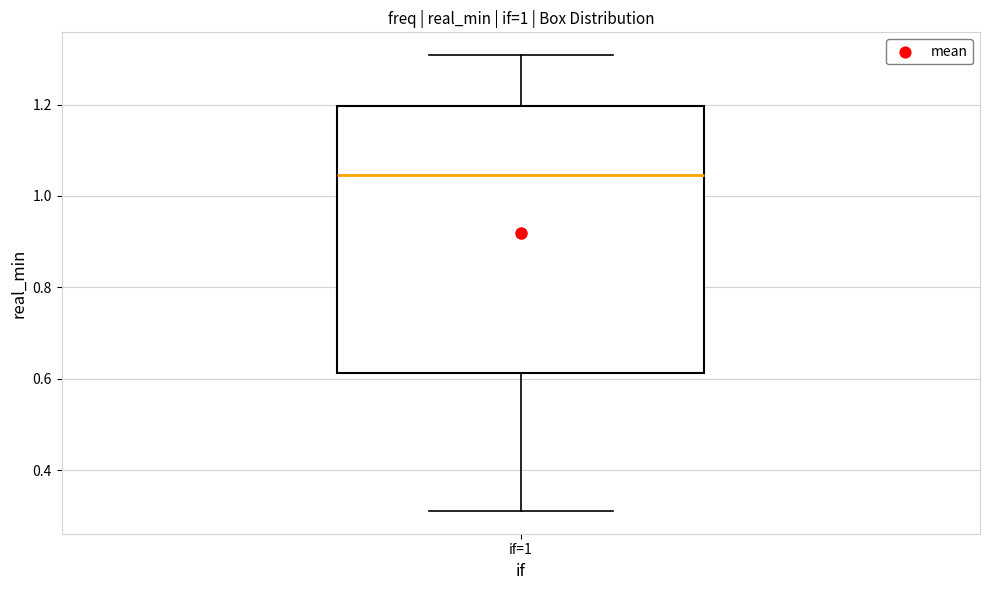

Where is the upper edge of the box for if=1 on the y-axis? The values are not printed on the chart, so give them approximately, as read against the axis.

1.20